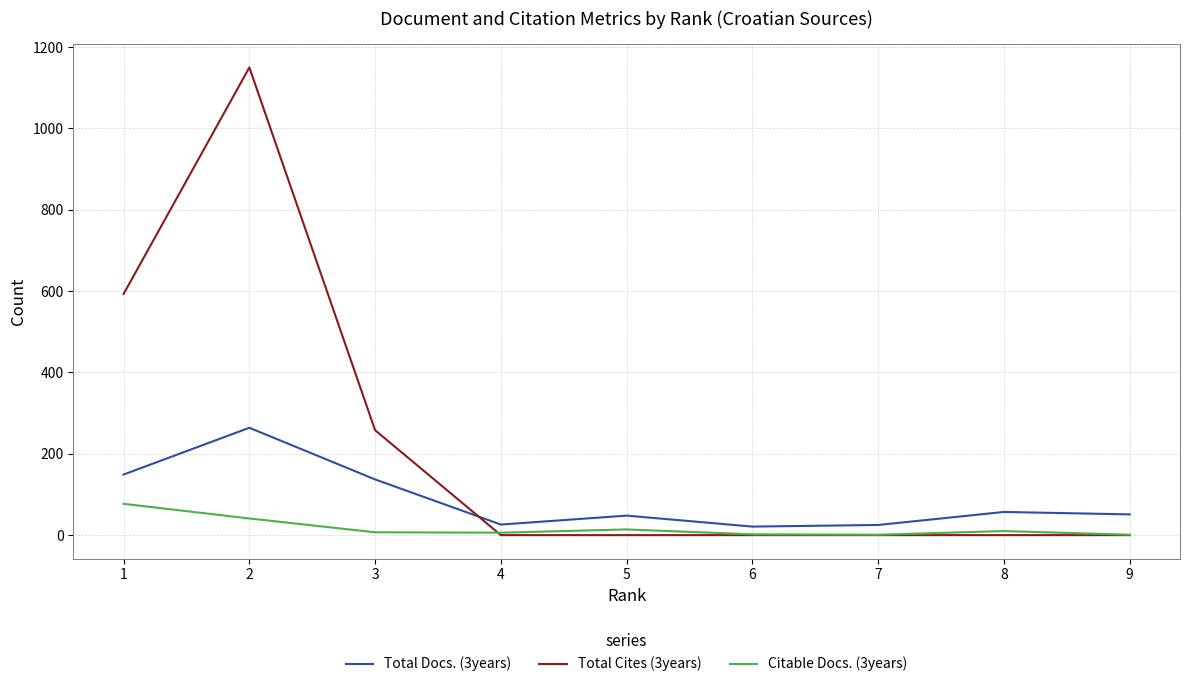

What is the greatest value displayed?

1150